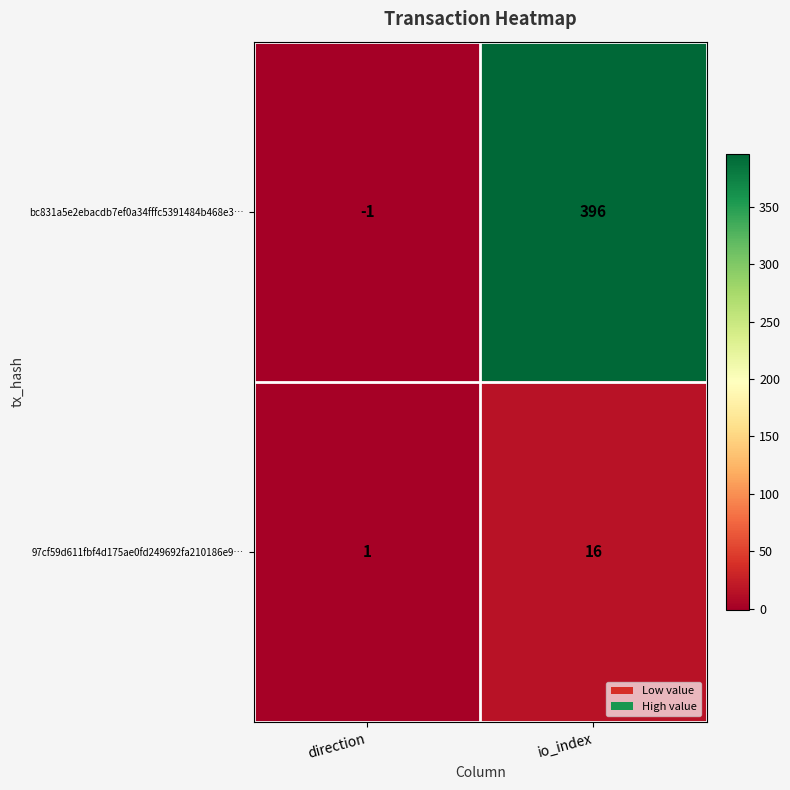

At how many categories does at least one series exceed 236?

1